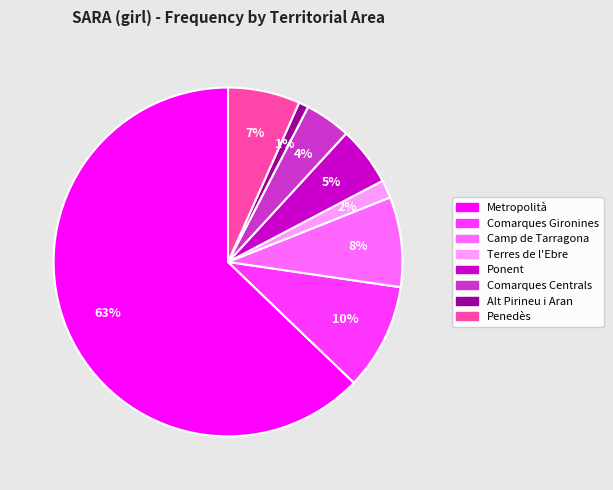

Rank the categories by value from highest to lowest.

Metropolità, Comarques Gironines, Camp de Tarragona, Penedès, Ponent, Comarques Centrals, Terres de l'Ebre, Alt Pirineu i Aran